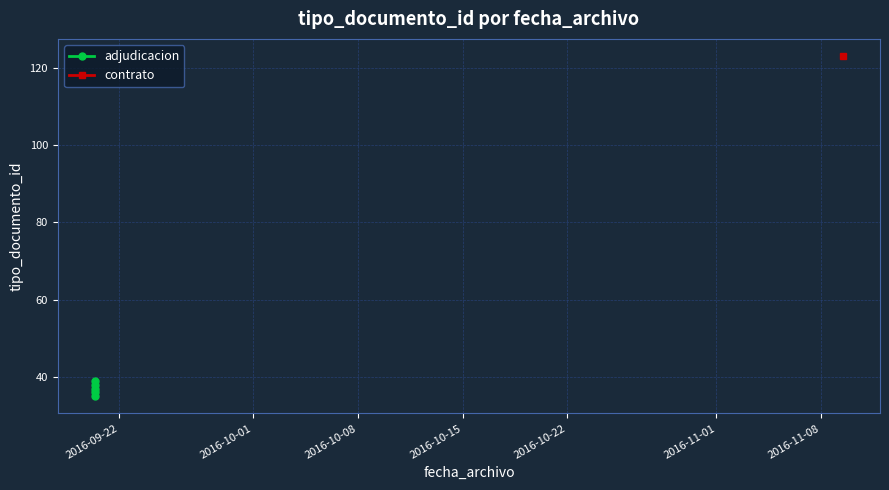

Does the chart display data point markers on the line(s)?

Yes